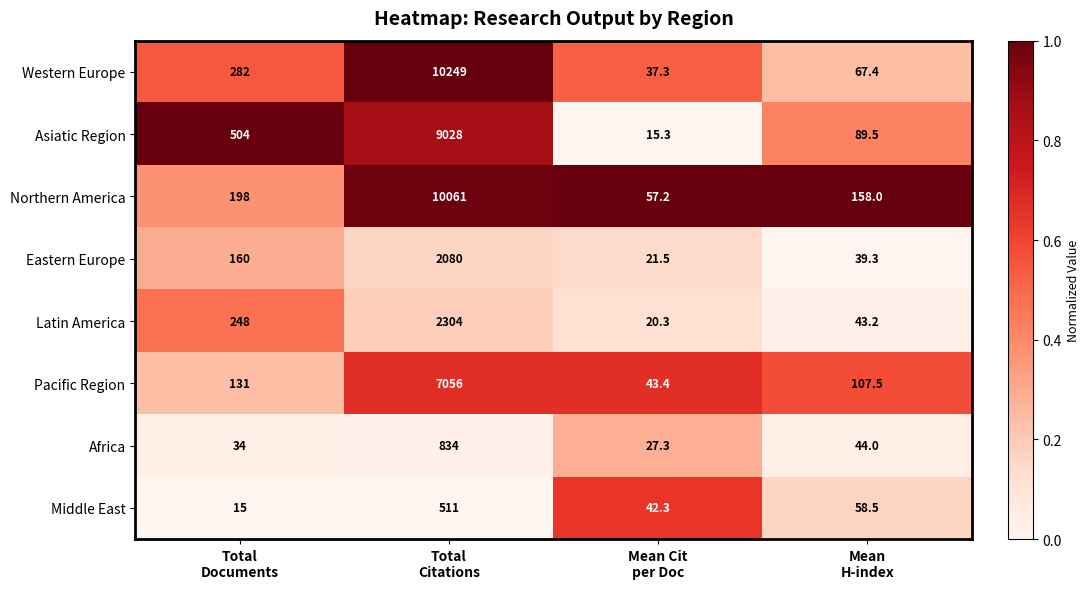

What is the smallest value displayed?

15.0